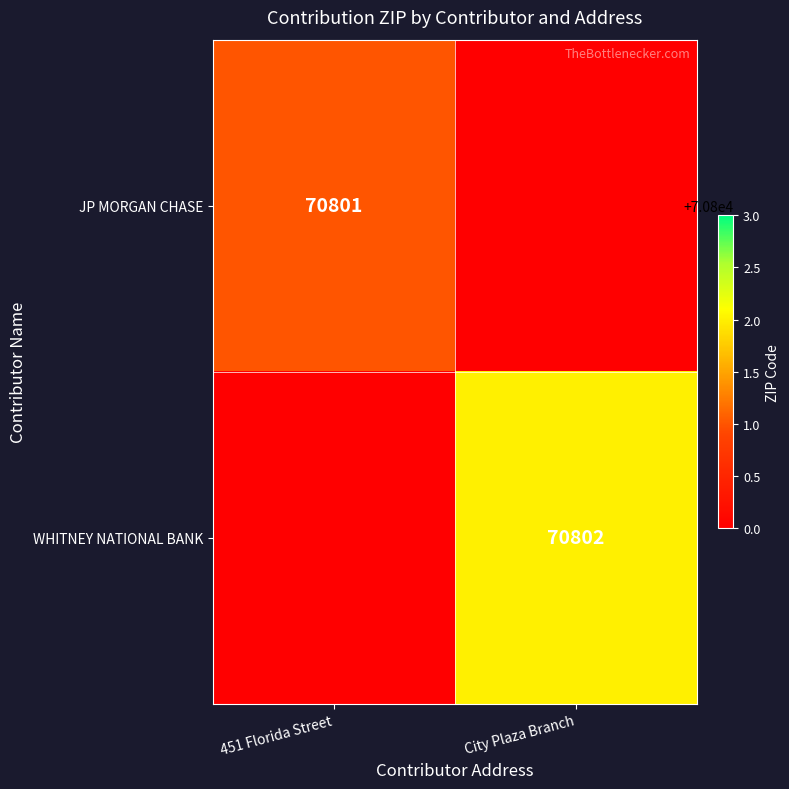

Is the value of WHITNEY NATIONAL BANK at City Plaza Branch greater than the value of JP MORGAN CHASE at 451 Florida Street?

Yes